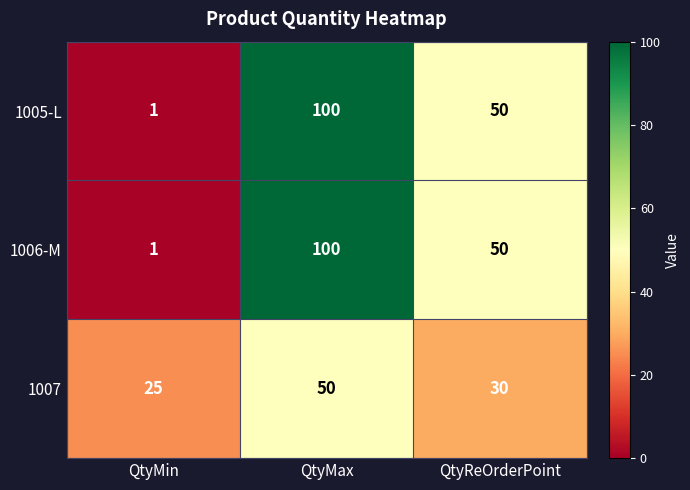

What is the average value of the 1005-L series?

50